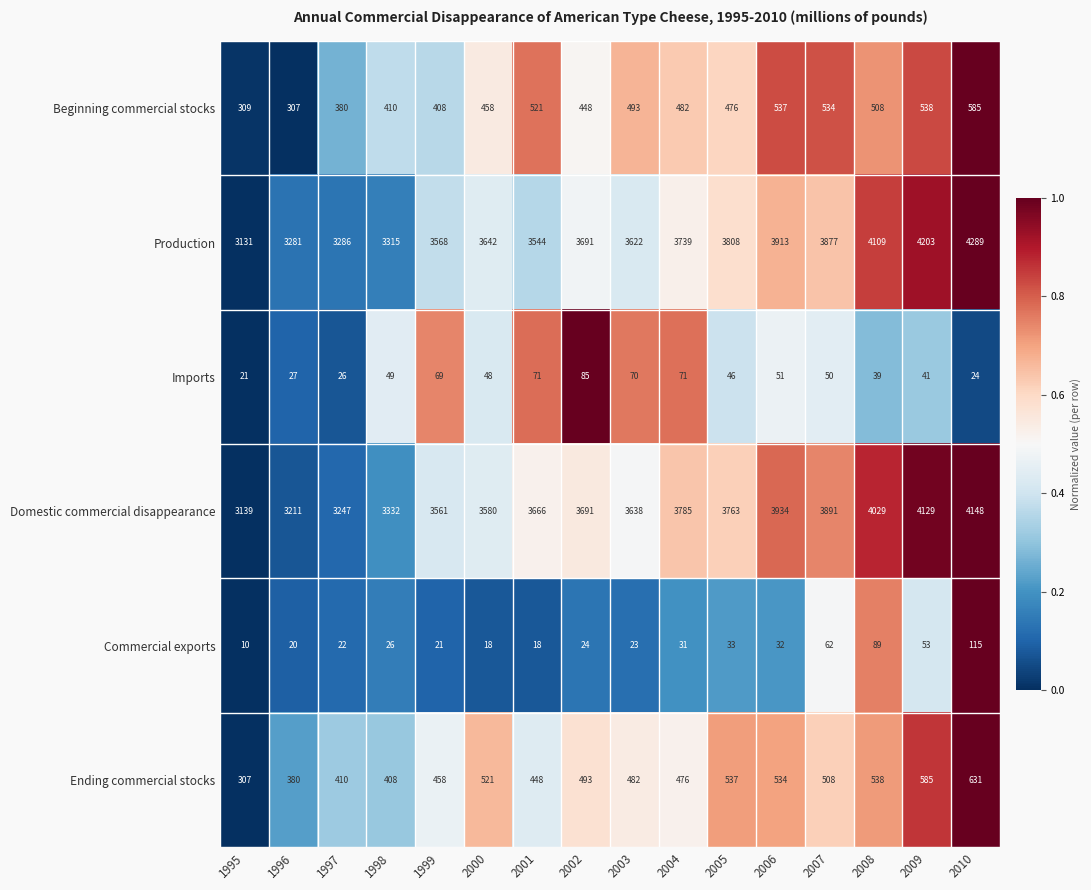

Which label corresponds to the largest value in the chart?

2010